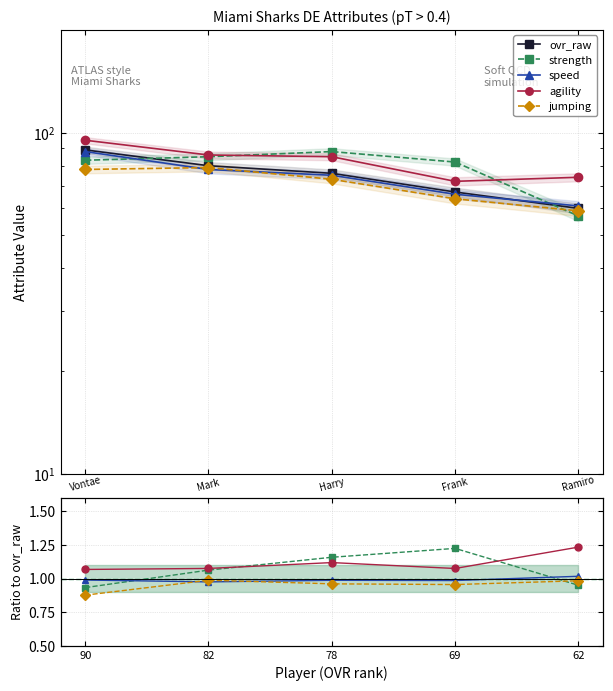

What is the average value of the ovr_raw series?

74.4